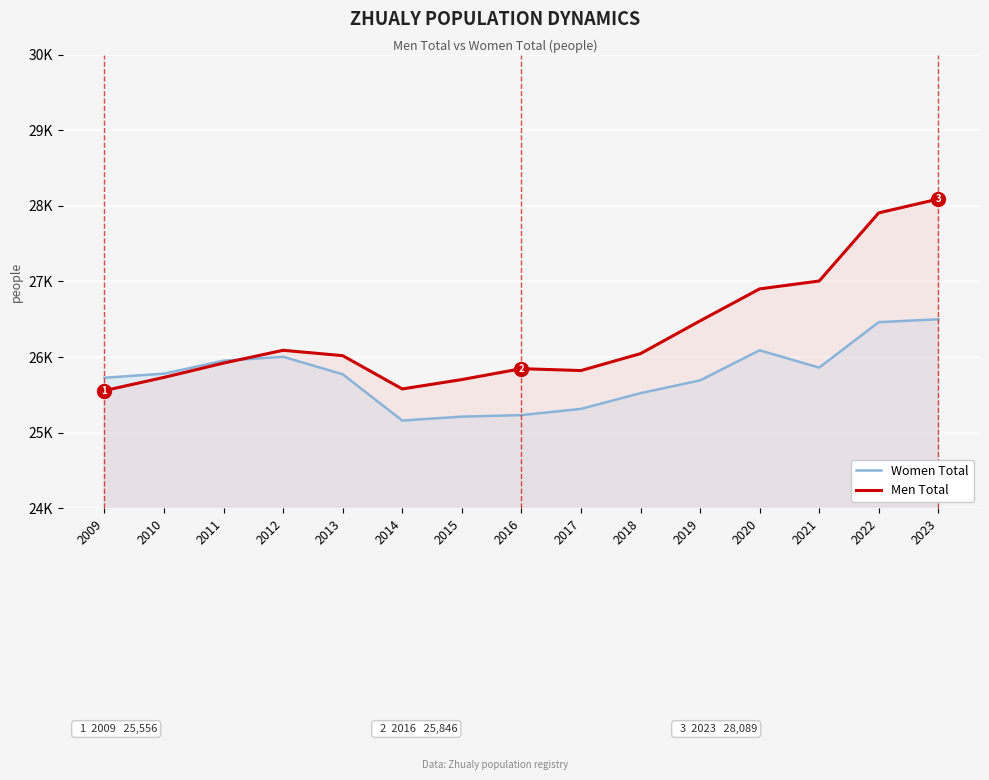

How many lines are shown in the chart?

2